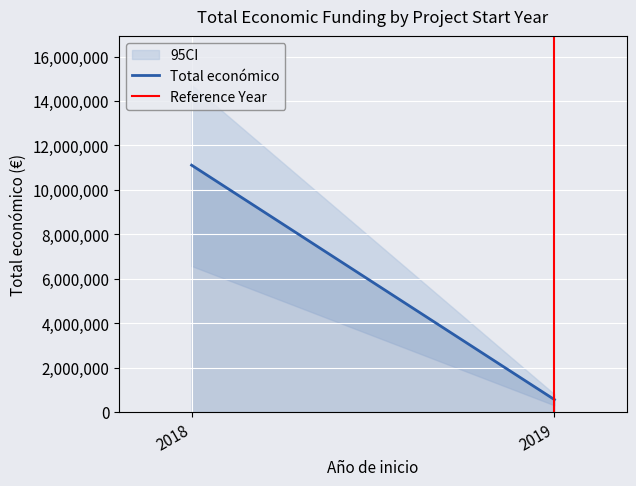

Is this an area chart (filled region under the line)?

No